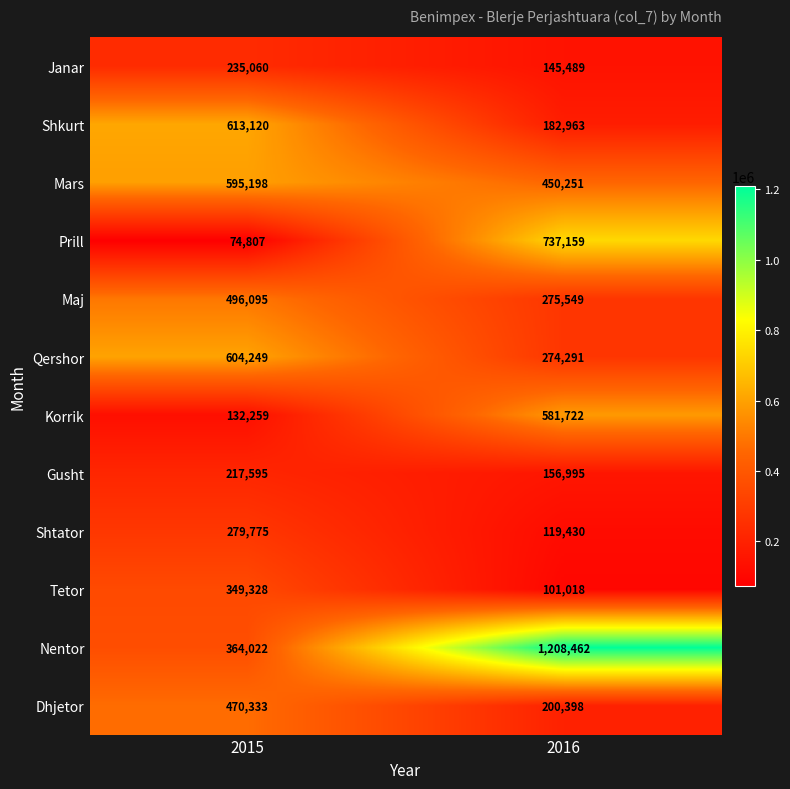

Count the number of data series in this chart.

12